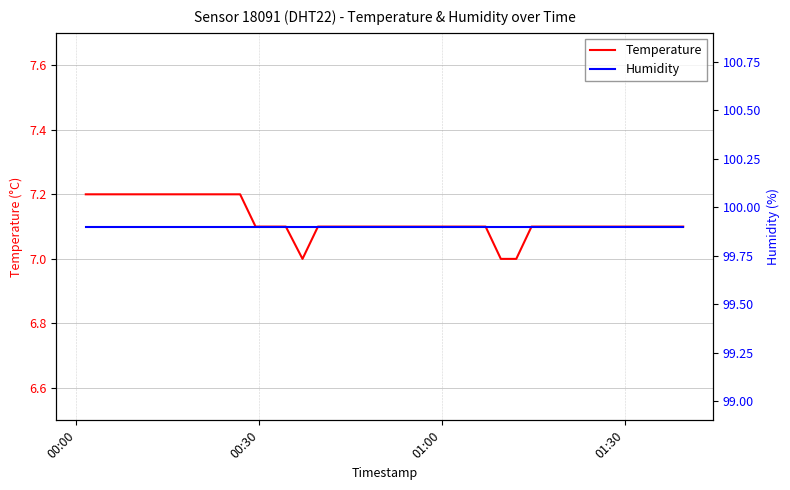

What is the lowest value of the Temperature series?

7.0